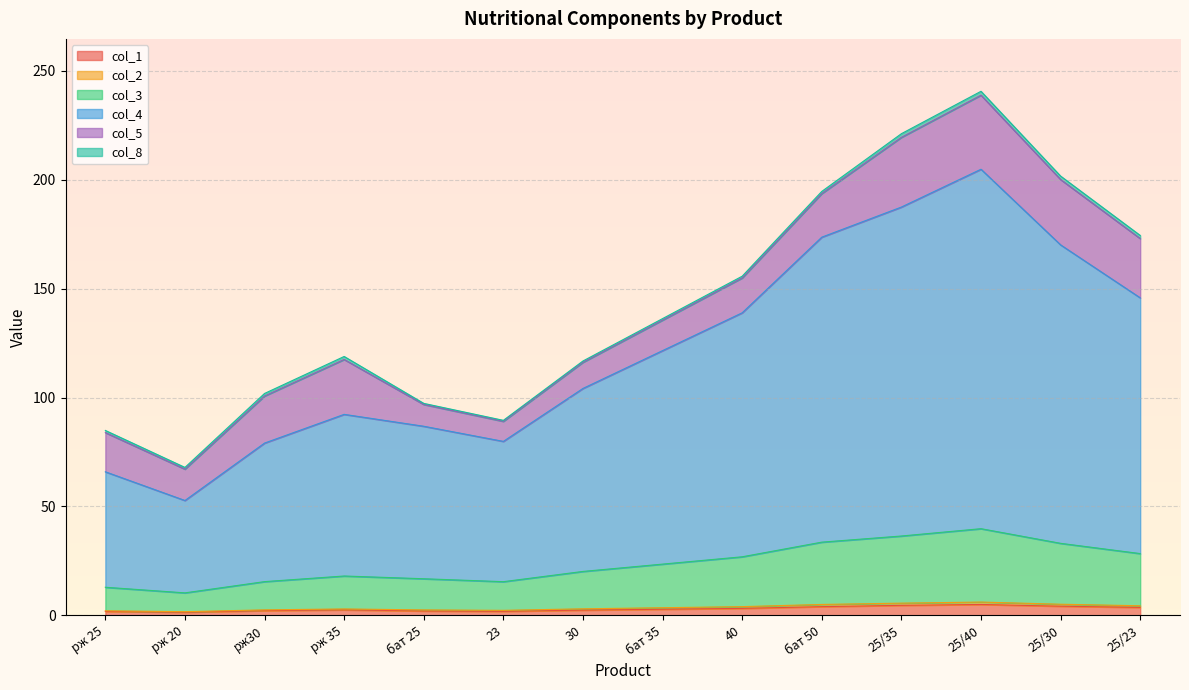

How many data points in col_1 are less than 2?

3